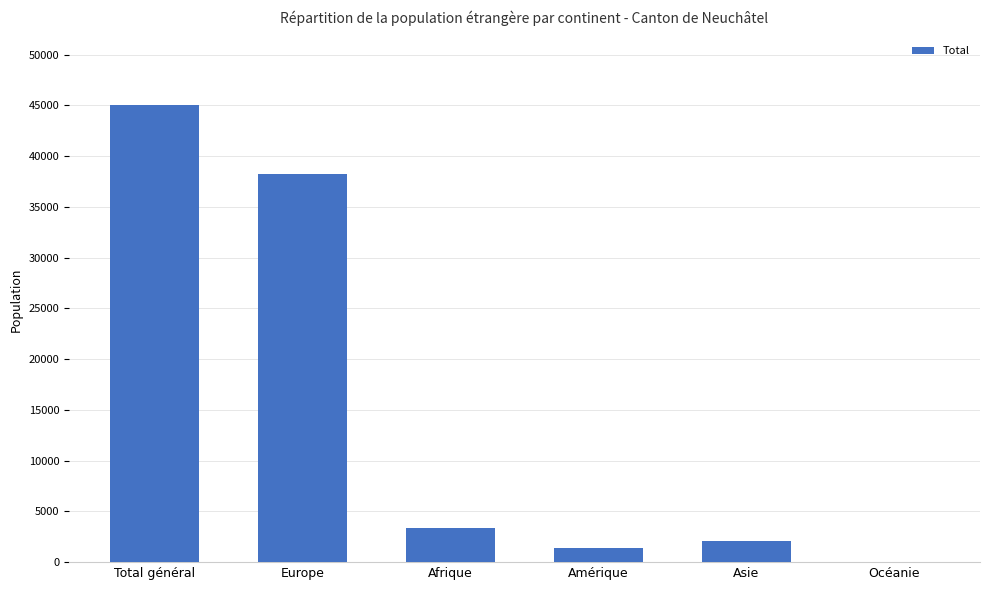

The value at Afrique is 3380. True or false?

True